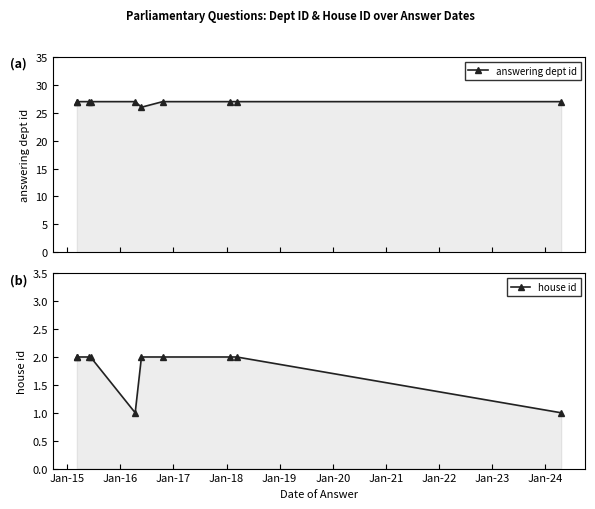

Rank the series by their average value, from lowest to highest.

house id, answering dept id